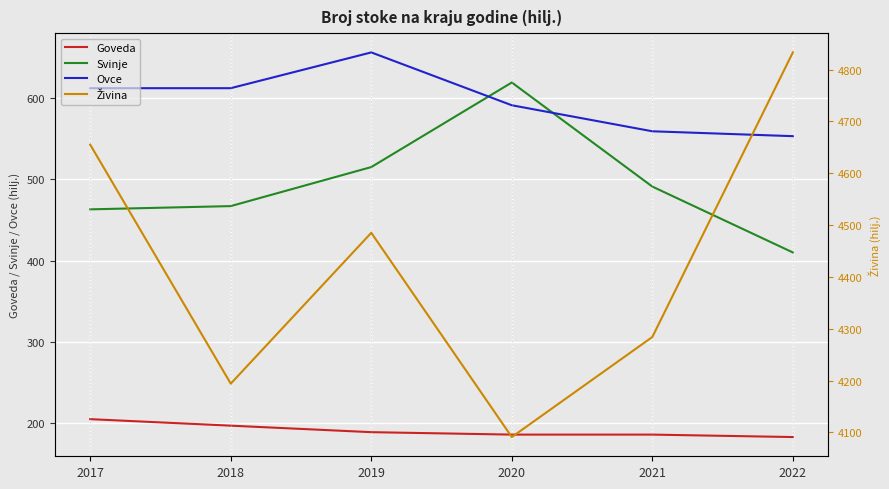

True or false: Živina and Ovce intersect in this chart.

False